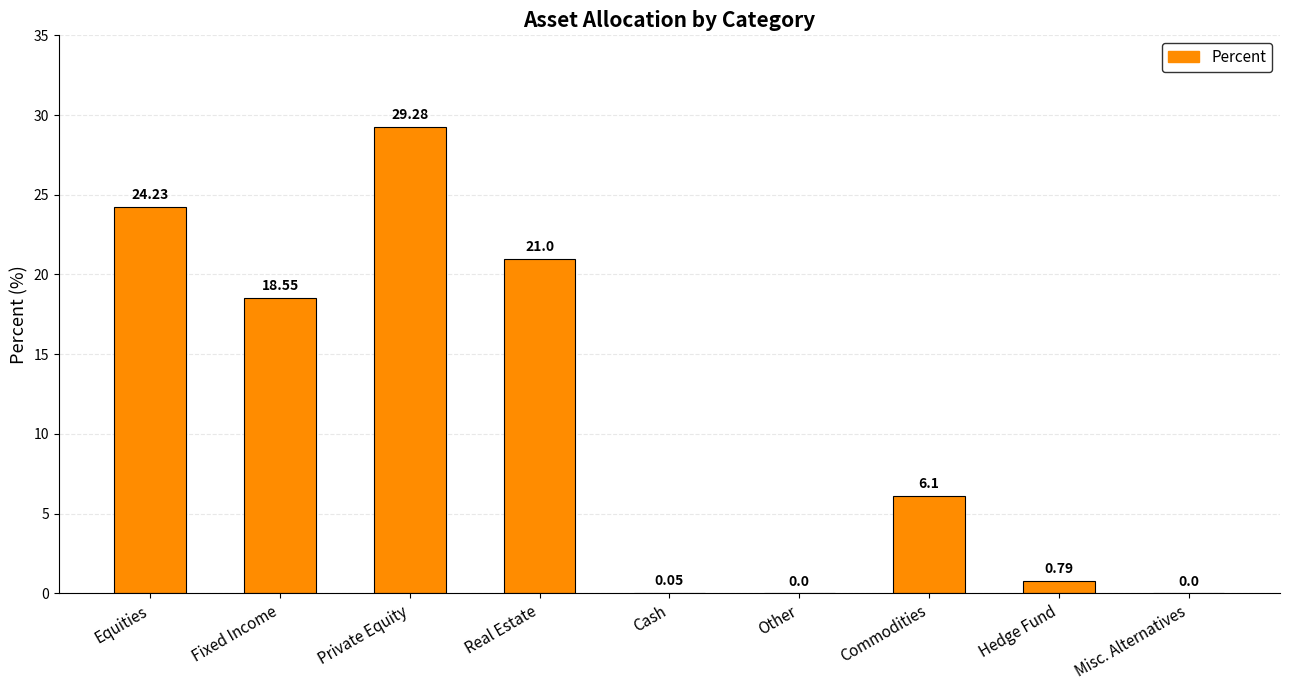

What is the average value?

11.1